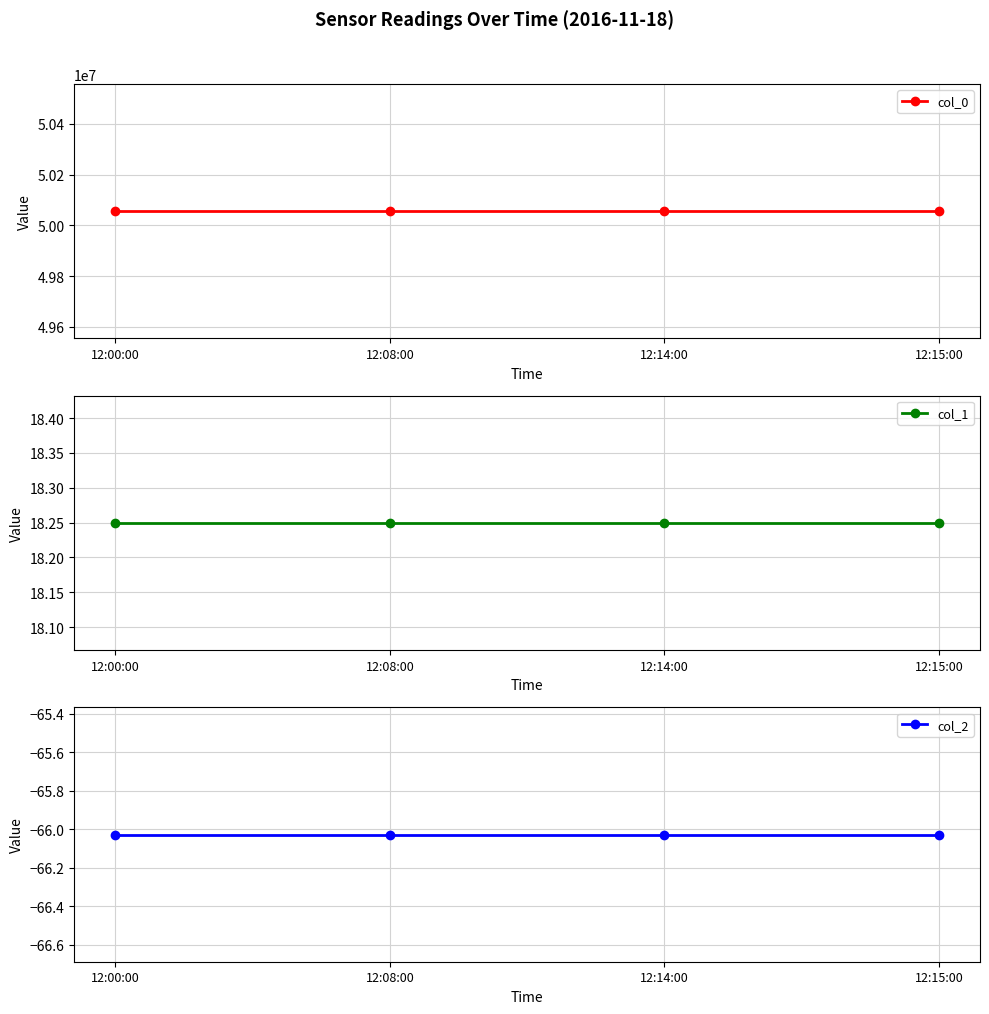

True or false: col_1 and col_0 intersect in this chart.

False